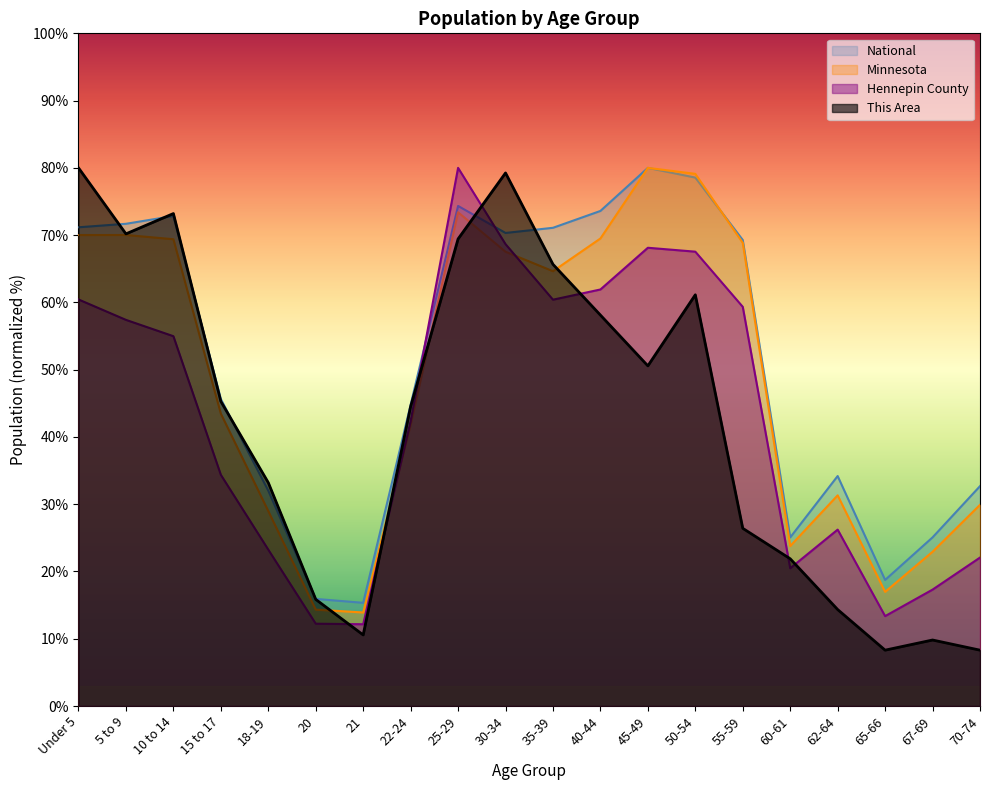

Is it true that National equals 36.1 at 67-69?

False